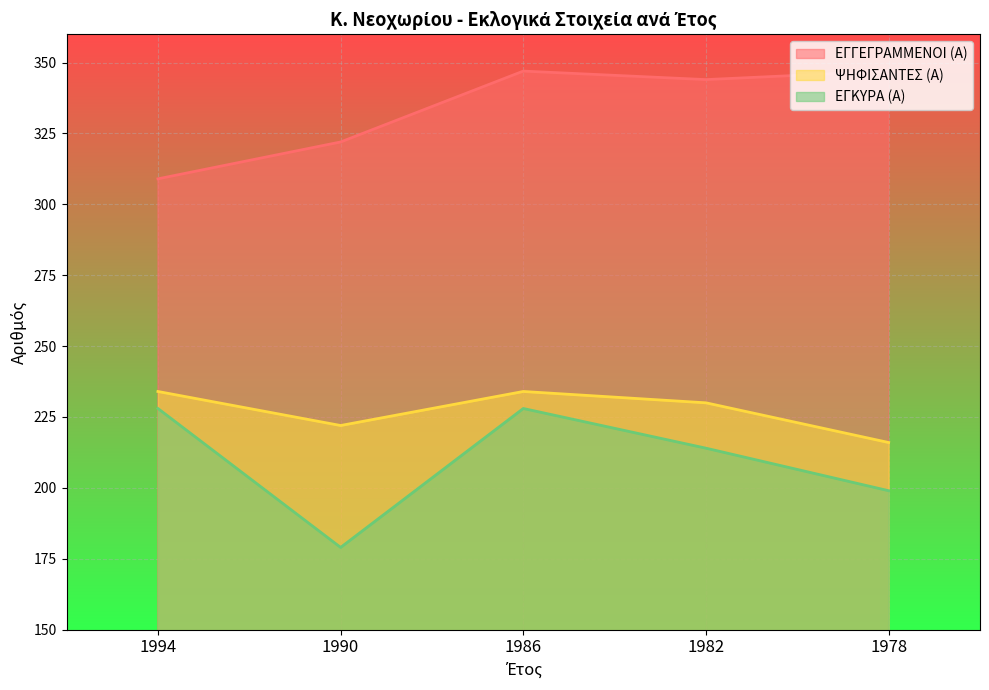

What is the difference between the highest and lowest values at 1990?

143